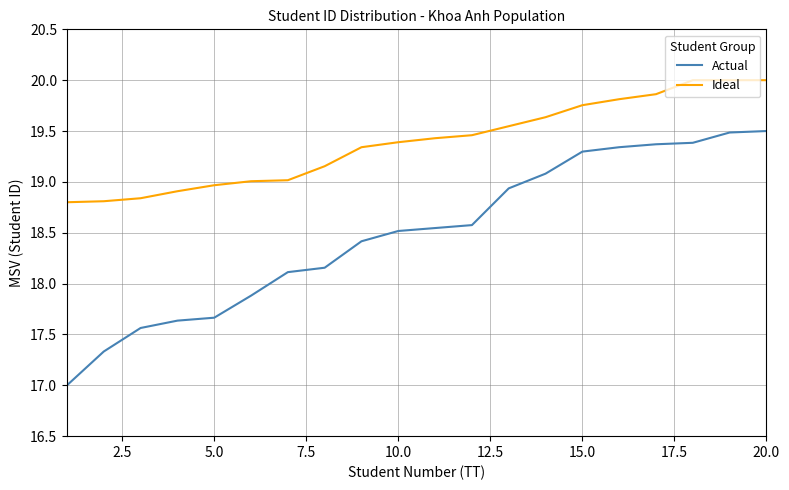

Which series has the largest total across all categories?

Ideal